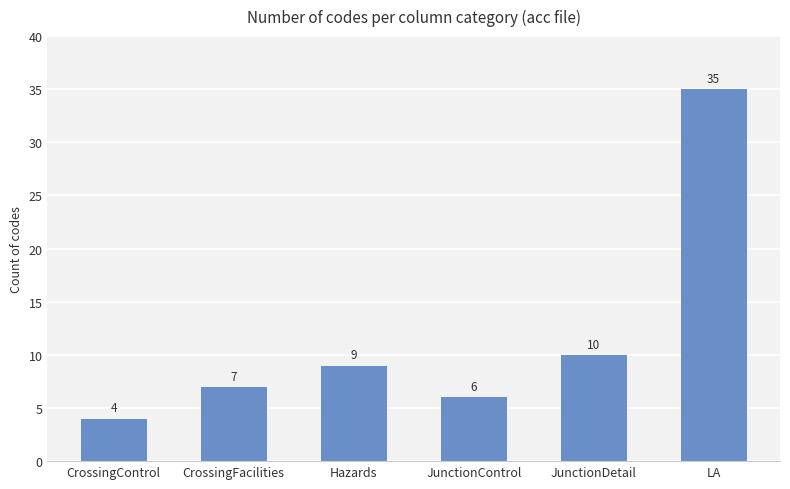

What is the greatest value displayed?

35